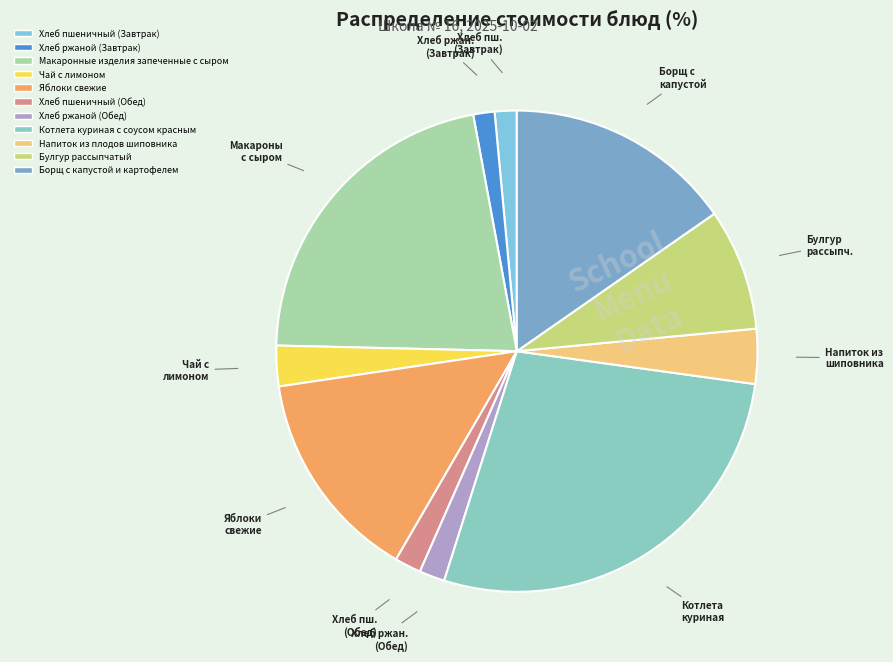

What is the largest slice in the pie chart?

Котлета куриная с соусом красным